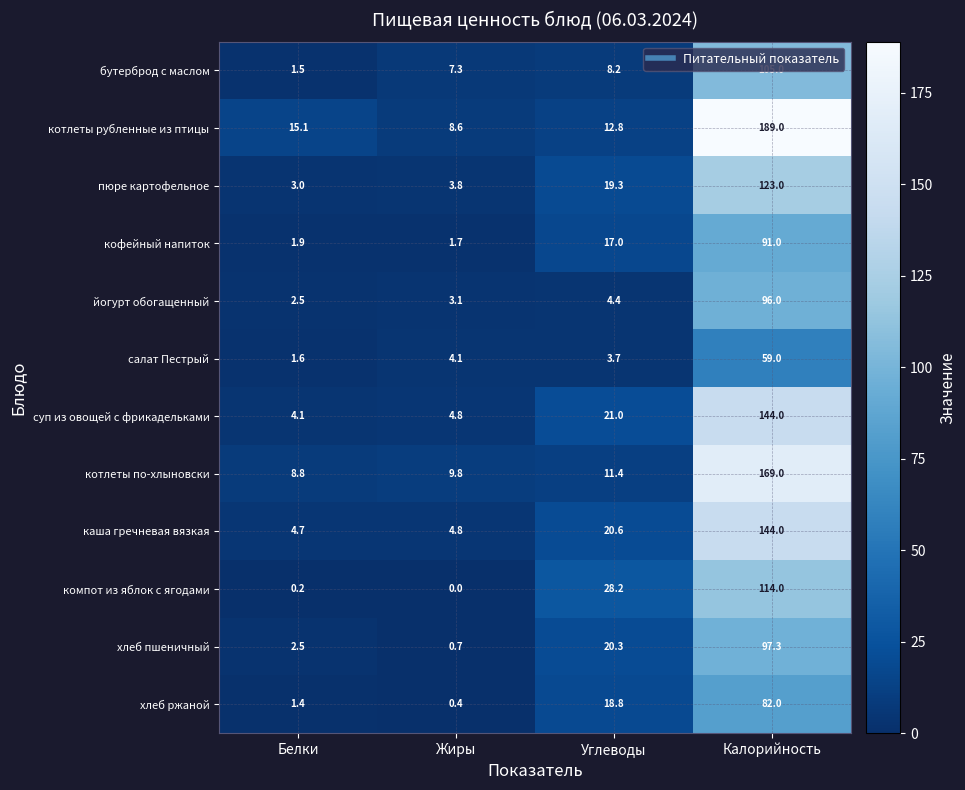

List the labels in order of хлеб пшеничный value, largest first.

Калорийность, Углеводы, Белки, Жиры